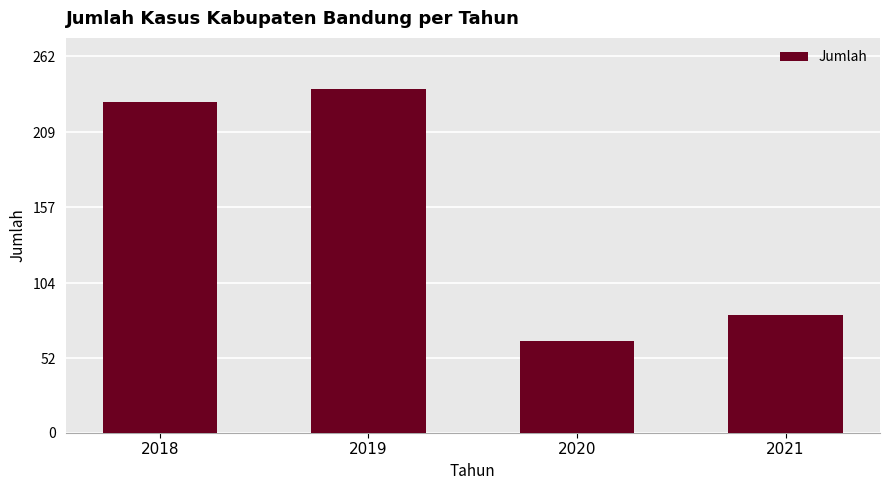

At which label is the value closest to 151?

2021